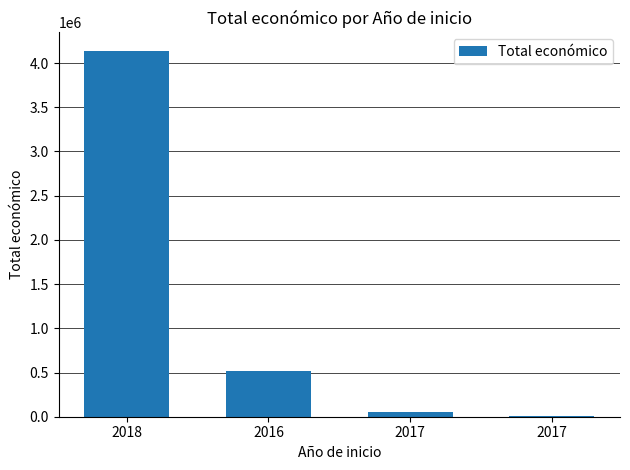

How many distinct data groups are displayed?

1